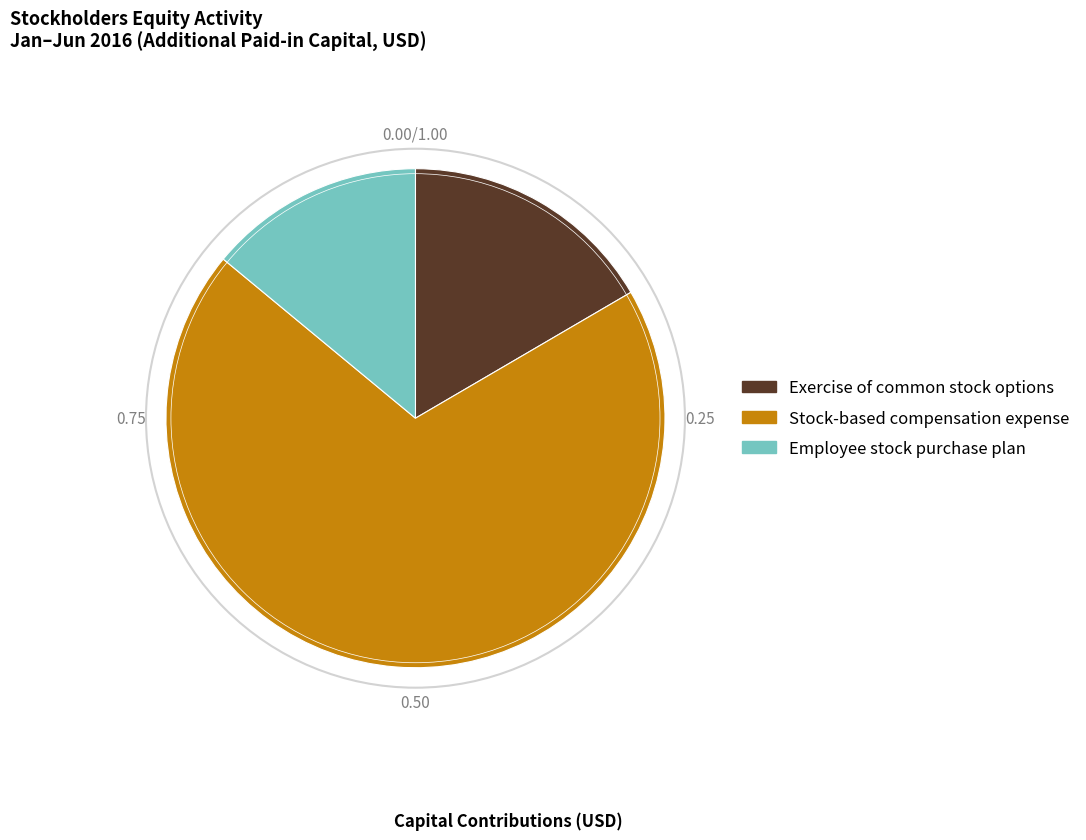

Rank the categories by value from lowest to highest.

Employee stock purchase plan, Exercise of common stock options, Stock-based compensation expense